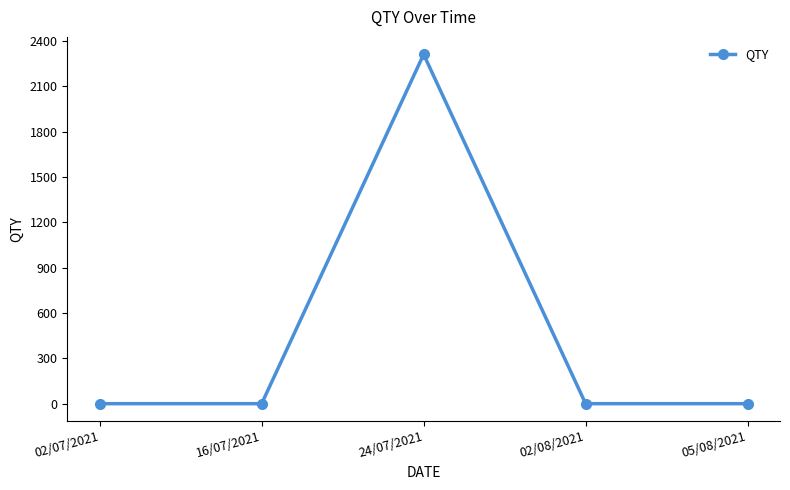

How many distinct data groups are displayed?

1